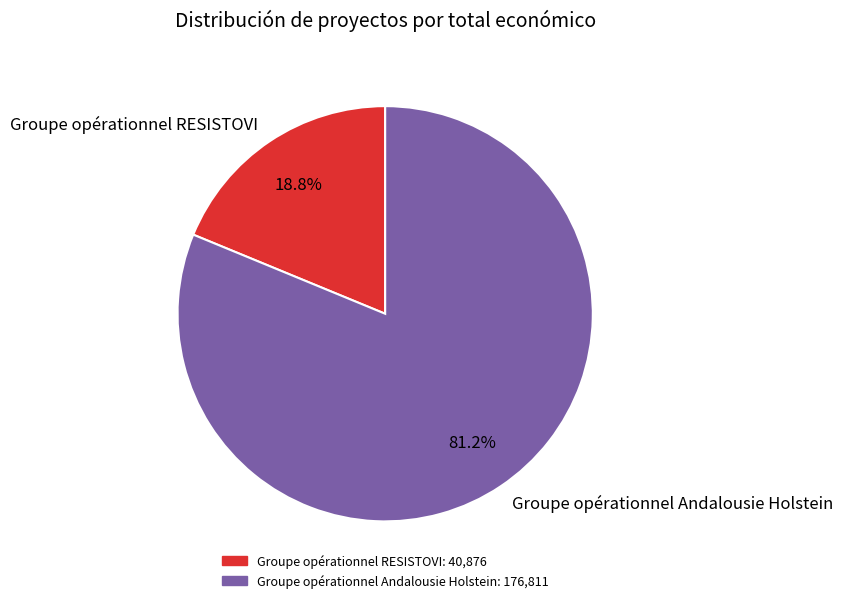

What percentage is the Groupe opérationnel Andalousie Holstein slice, to the nearest percent?

81%